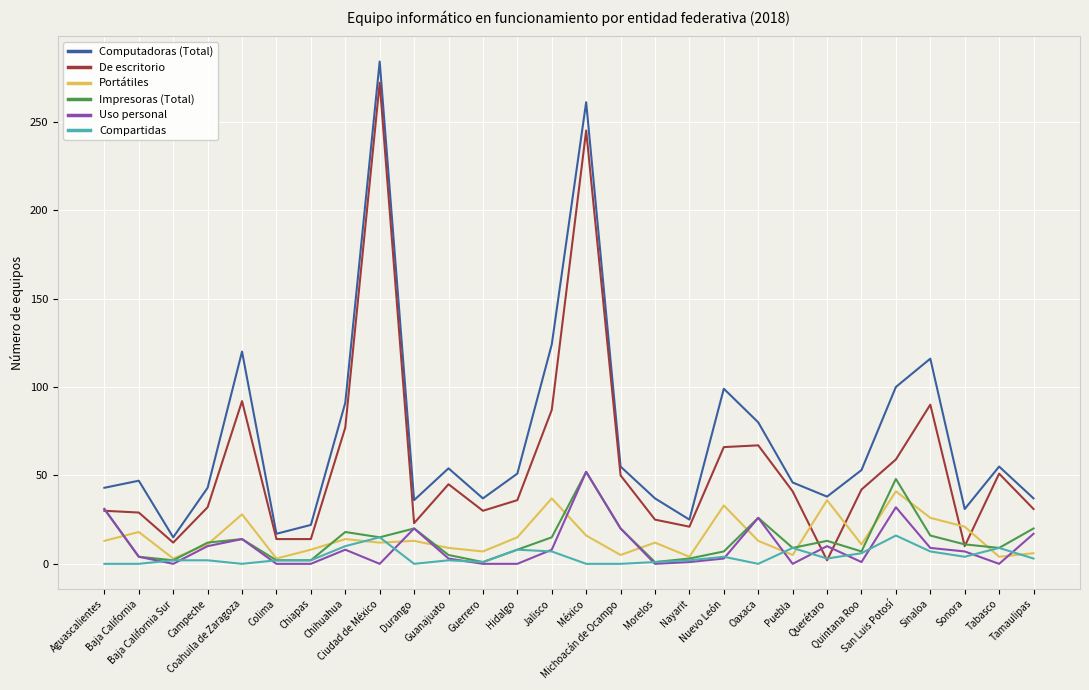

Where does the De escritorio series first go above 41?

Coahuila de Zaragoza